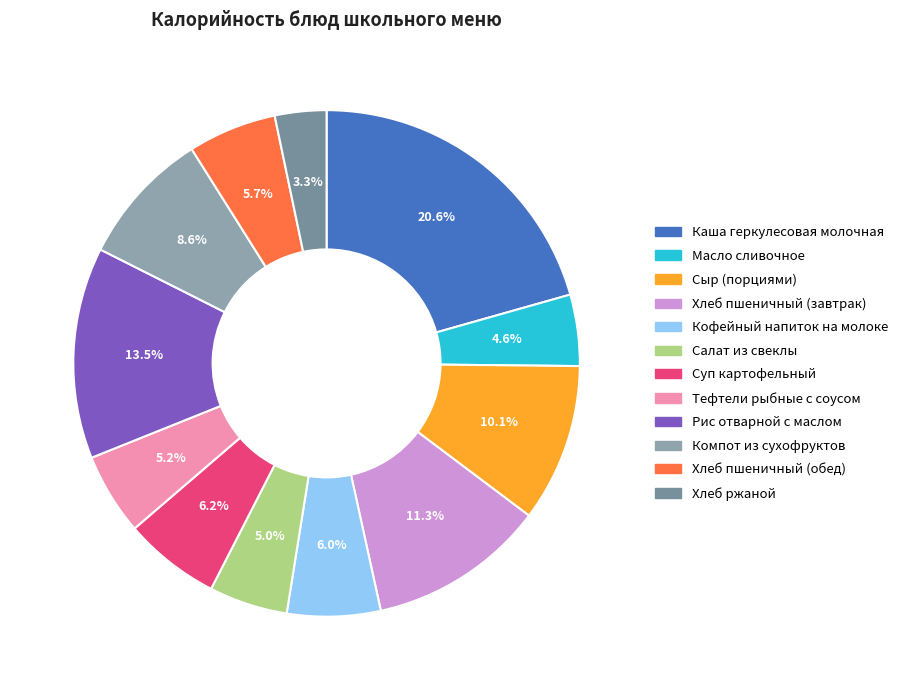

Does Хлеб пшеничный (завтрак) represent more than half of the total?

No